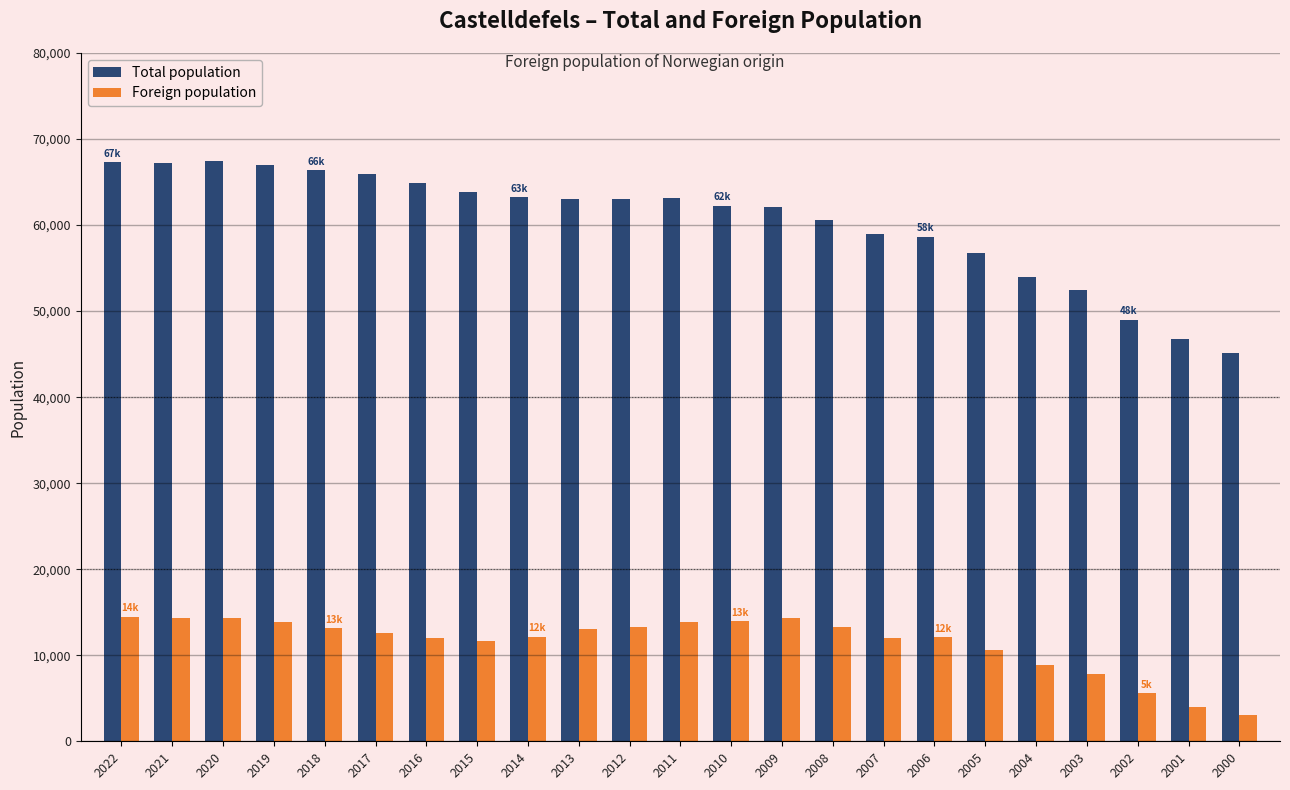

What is the difference between the highest and lowest values at 2012?

49740